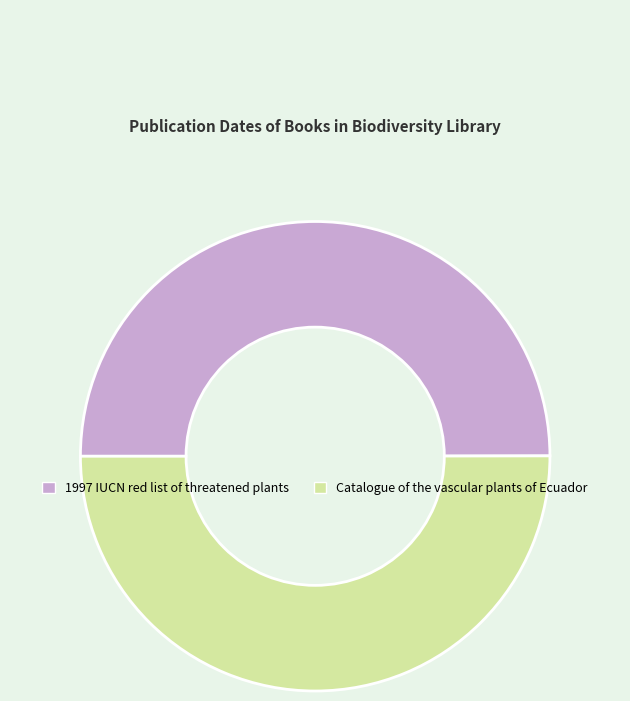

Combined, do Catalogue of the vascular plants of Ecuador and 1997 IUCN red list of threatened plants account for over 50%?

Yes